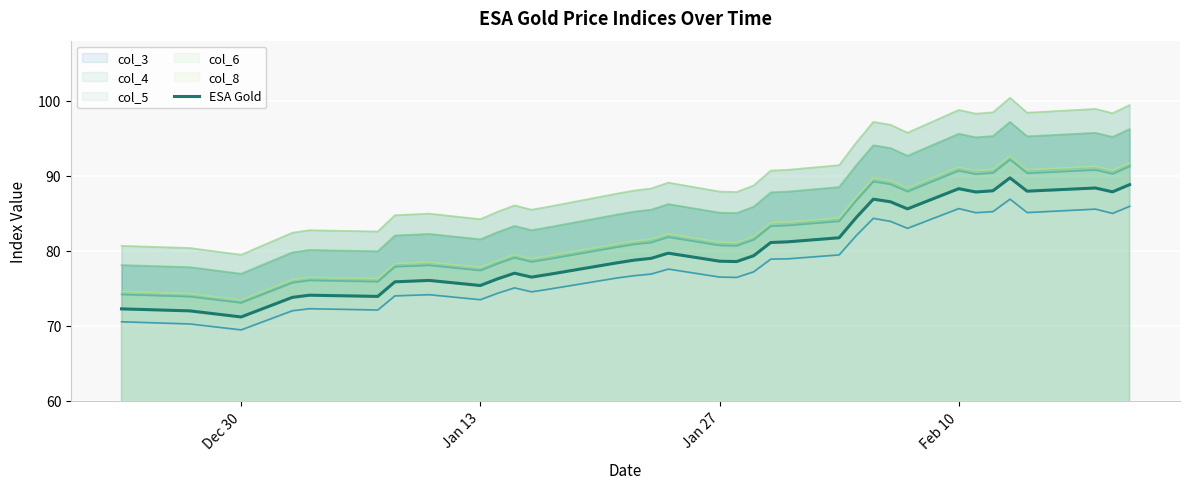

True or false: col_4 line and ESA Gold cross at least once.

False